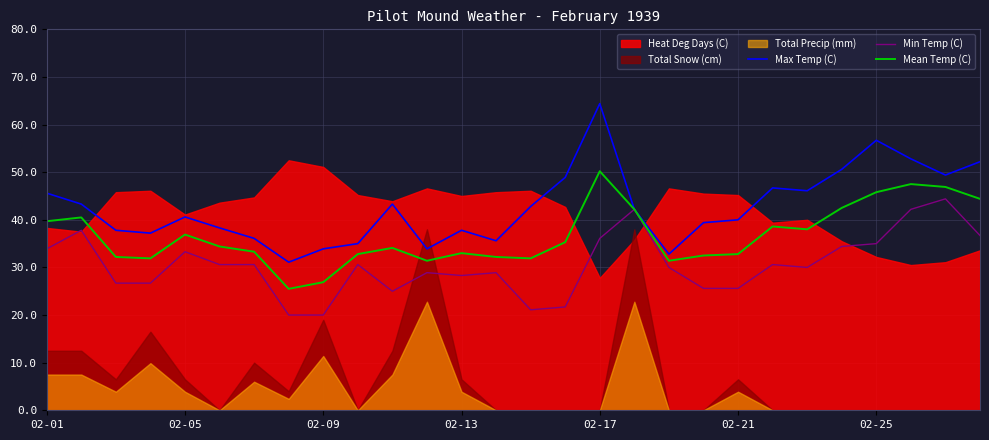

What is the average value of the Min Temp (C) series?

30.6